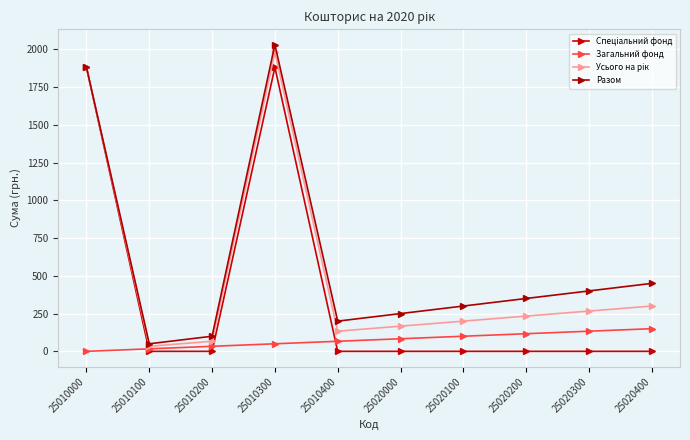

After their last crossing, which series has the higher values: Спеціальний фонд or Загальний фонд?

Загальний фонд